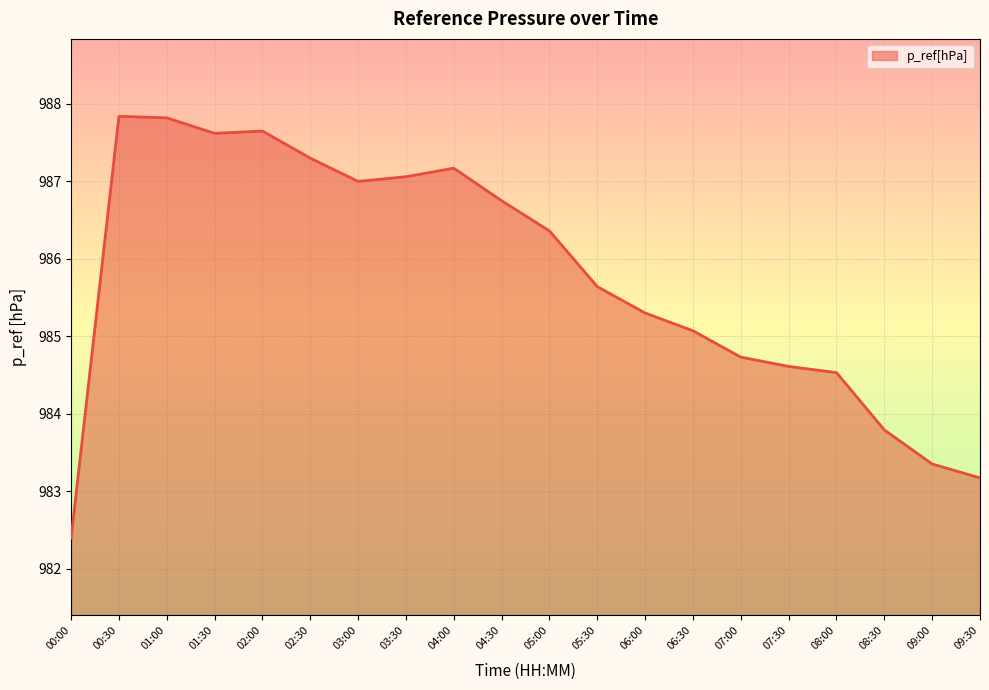

The value at 01:00 is 413.5. True or false?

False